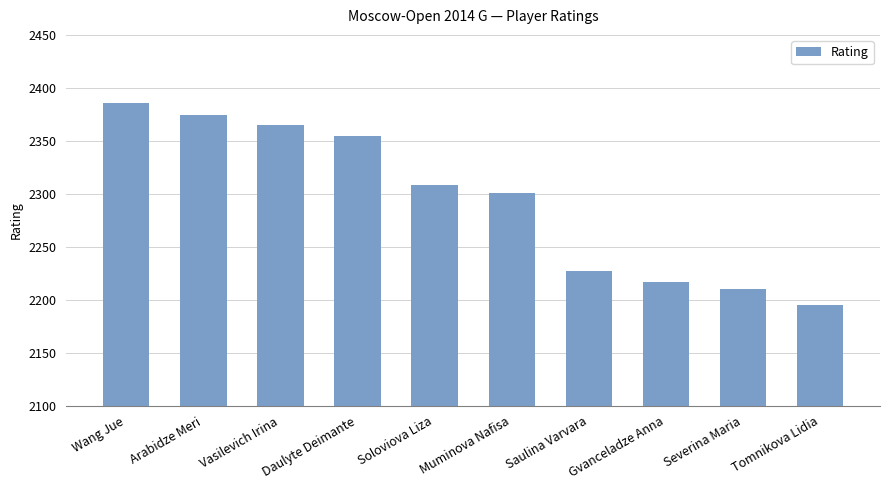

Approximately how many times larger is the value at Soloviova Liza compared to Severina Maria?

1.0